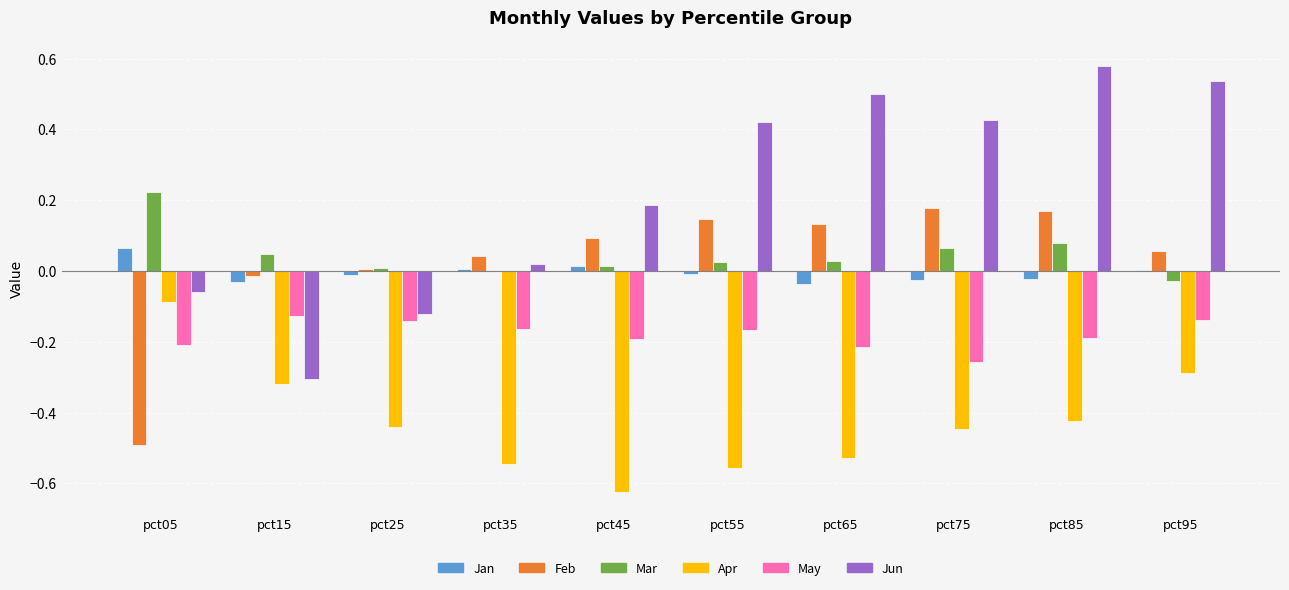

The Apr series shows -0.5 at pct35. True or false?

True